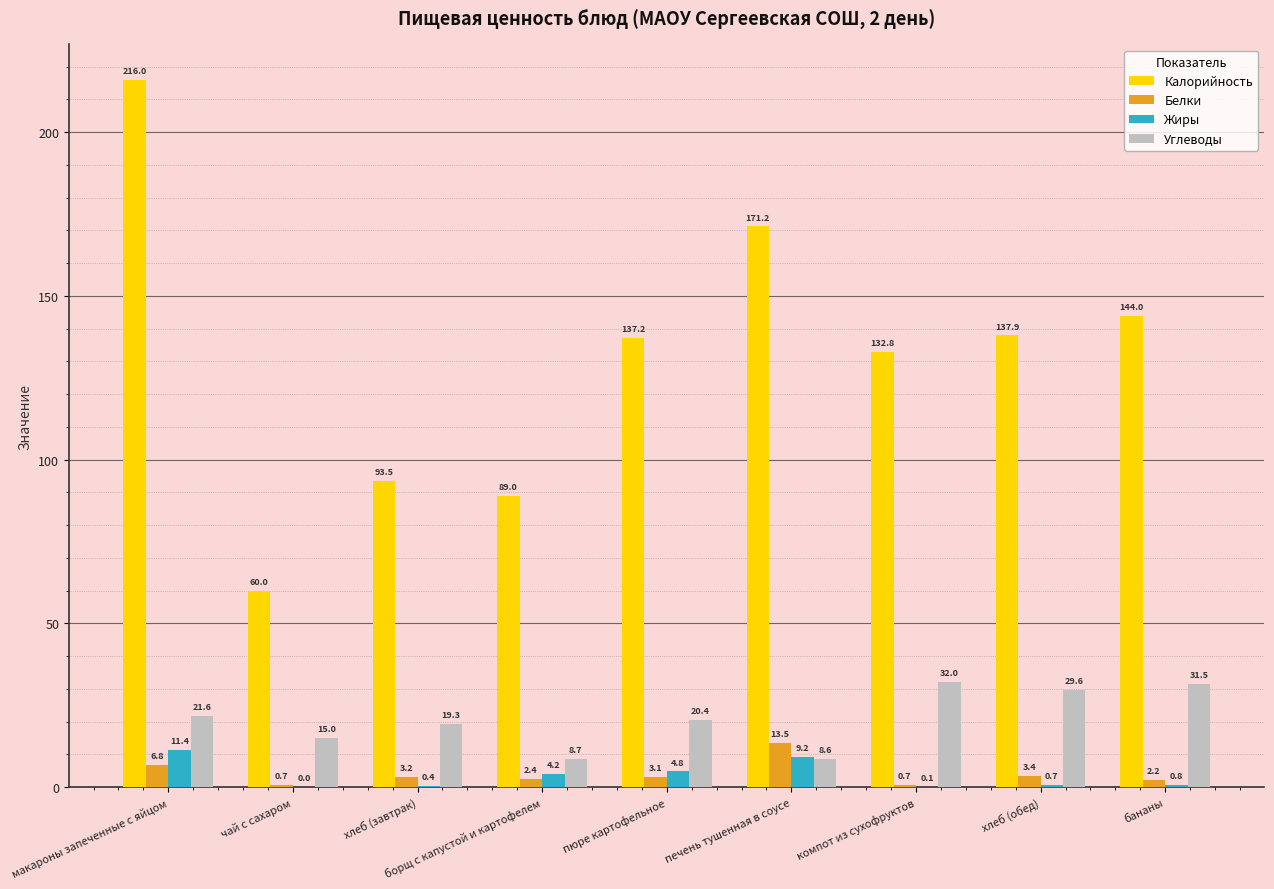

At which label is Калорийность closest to 138?

хлеб (обед)